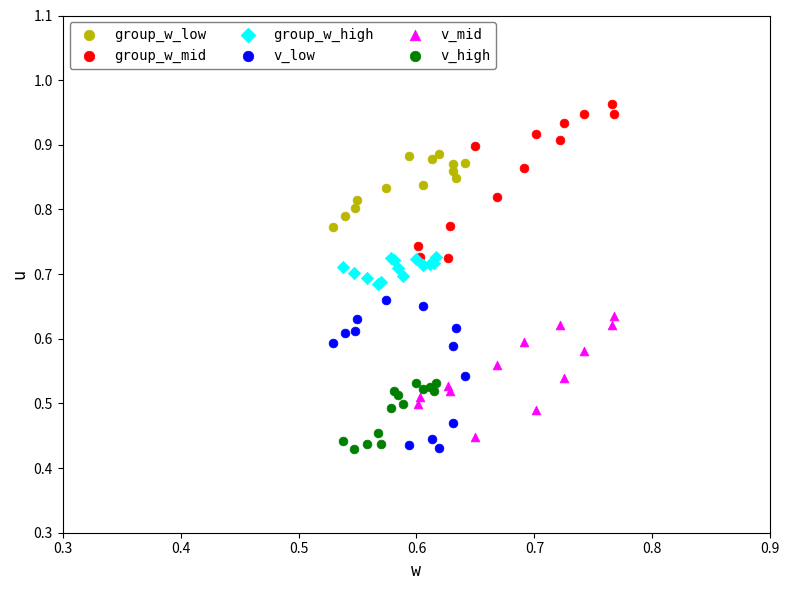

Which series has the widest spread of Y values?

group_w_mid